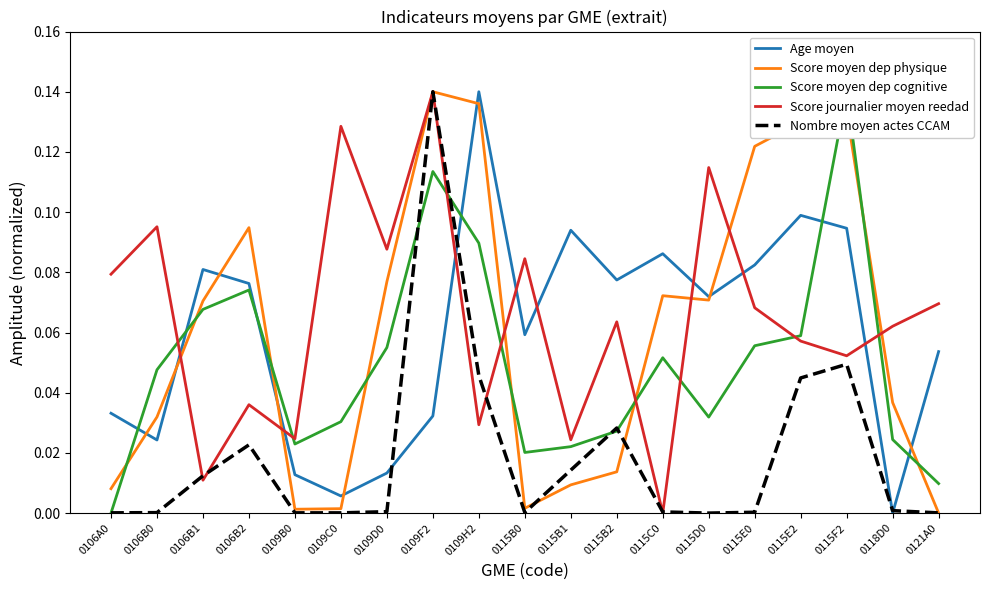

Between 0115B0 and 0115B2, which series saw the biggest shift?

Nombre moyen actes CCAM